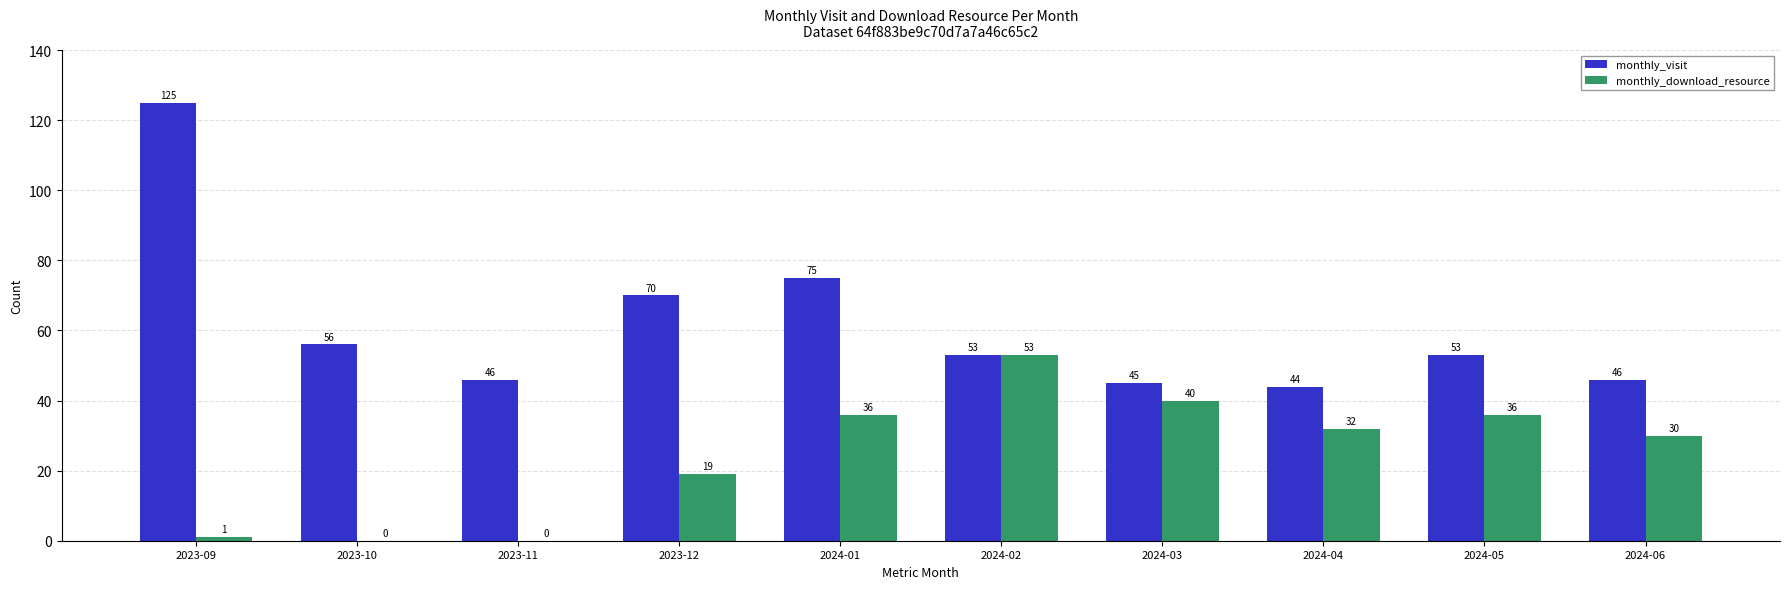

What is the maximum value for monthly_visit?

125